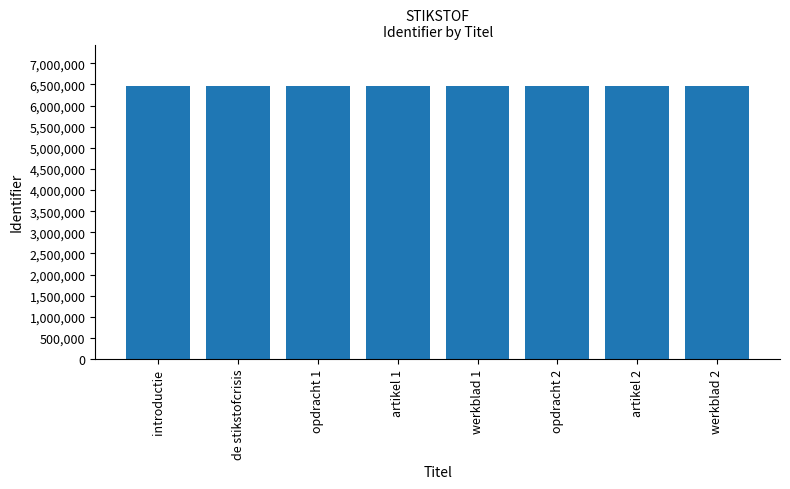

What is the label of the 6th bar from the left?

opdracht 2